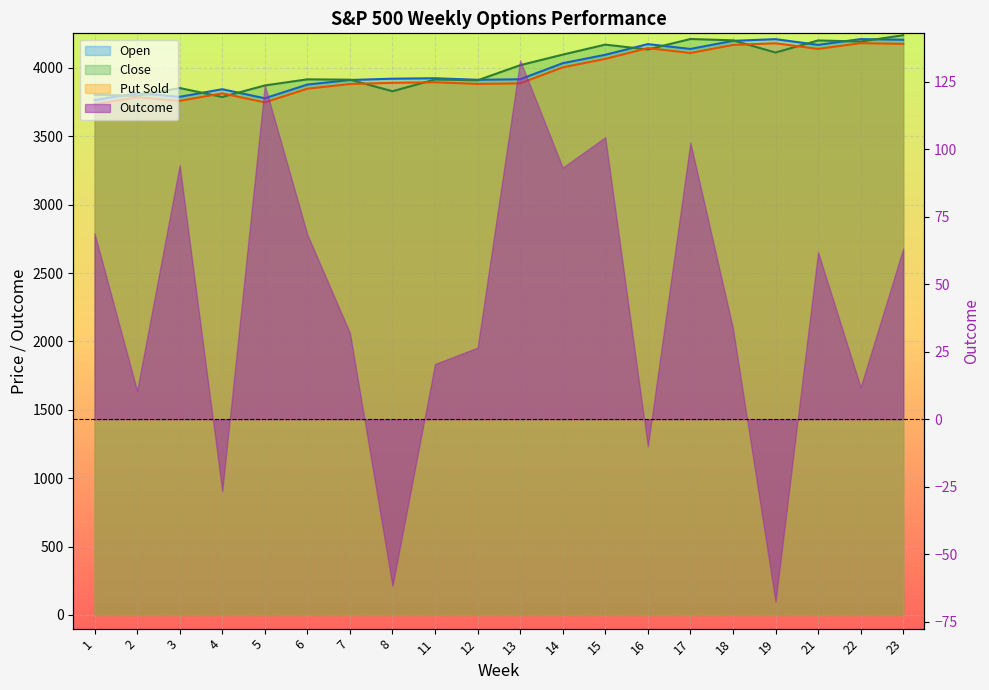

At how many categories does at least one series exceed 3977?

10